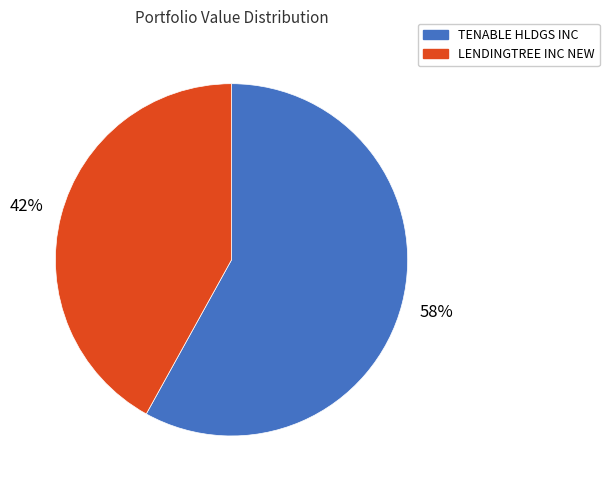

The LENDINGTREE INC NEW slice represents 49% of the pie. True or false?

False